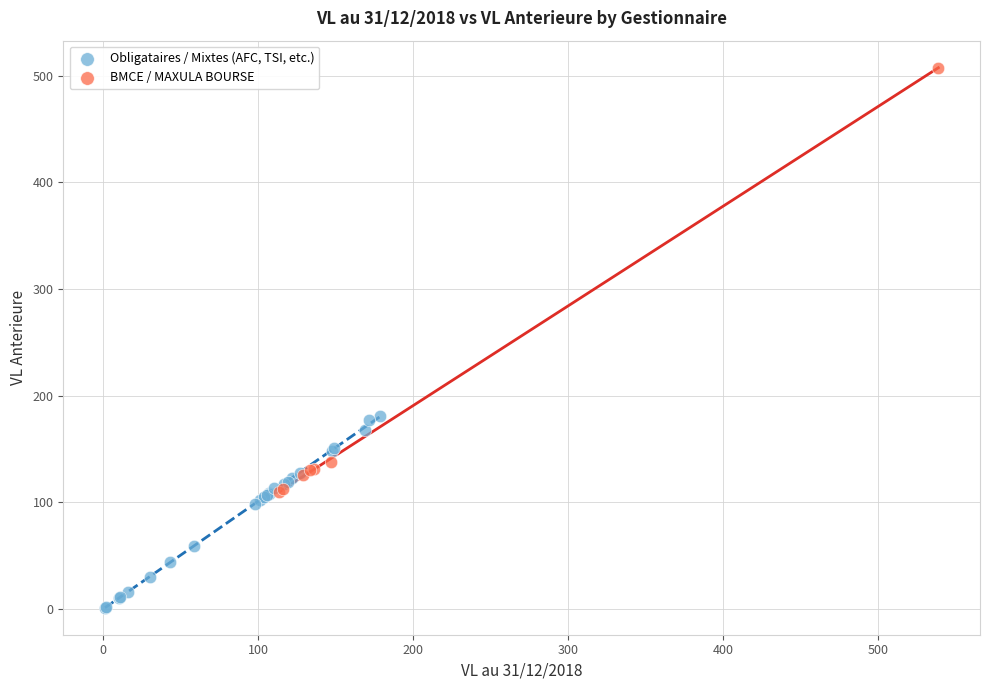

Which series reaches the maximum Y coordinate?

BMCE / MAXULA BOURSE